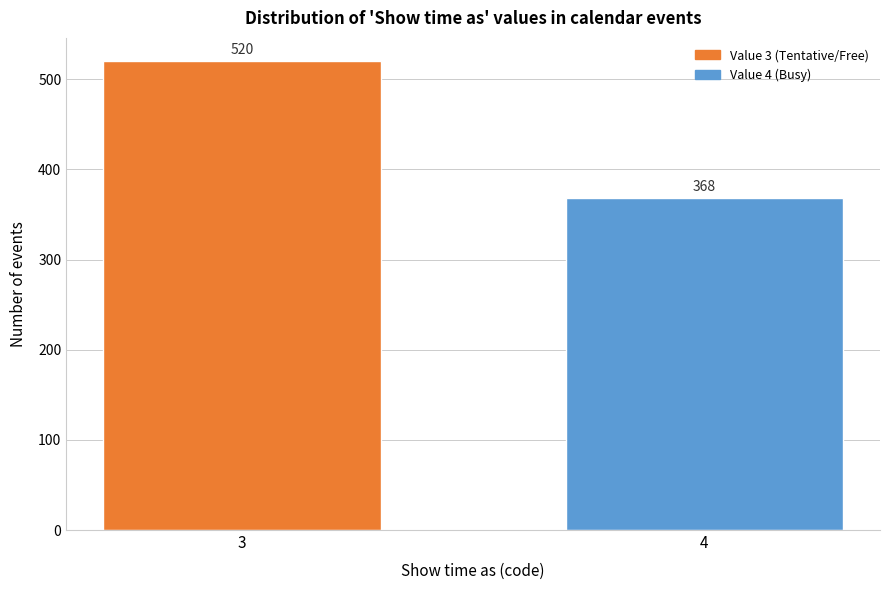

Reading left to right, what are all the values shown in this chart?

3=520	4=368